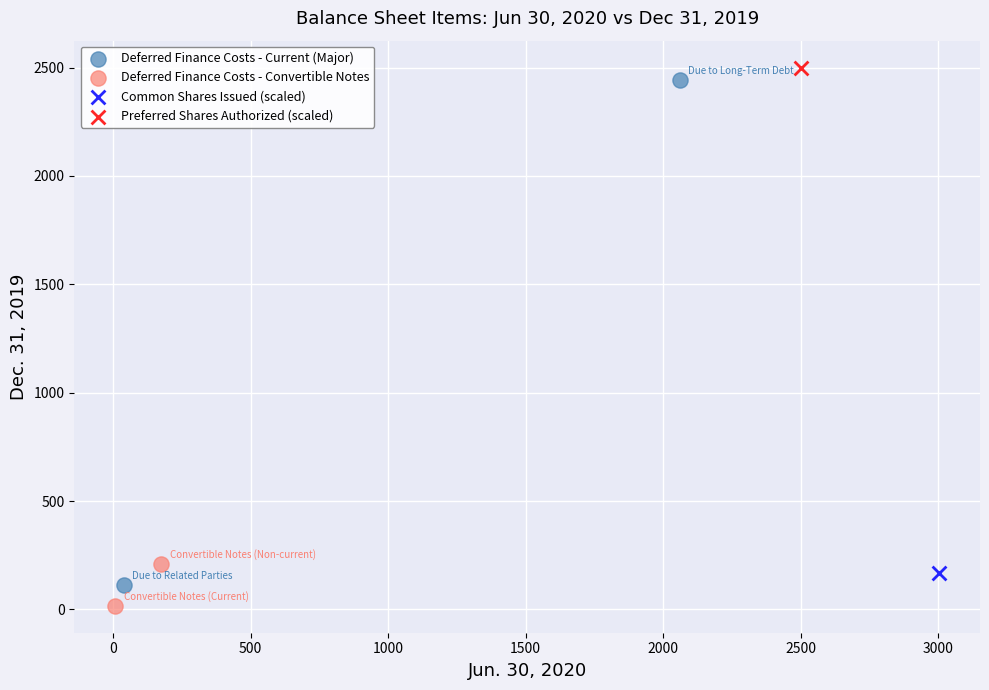

What are all the series names shown in the legend?

Deferred Finance Costs - Current (Major), Deferred Finance Costs - Convertible Notes, Common Shares Issued (scaled), Preferred Shares Authorized (scaled)